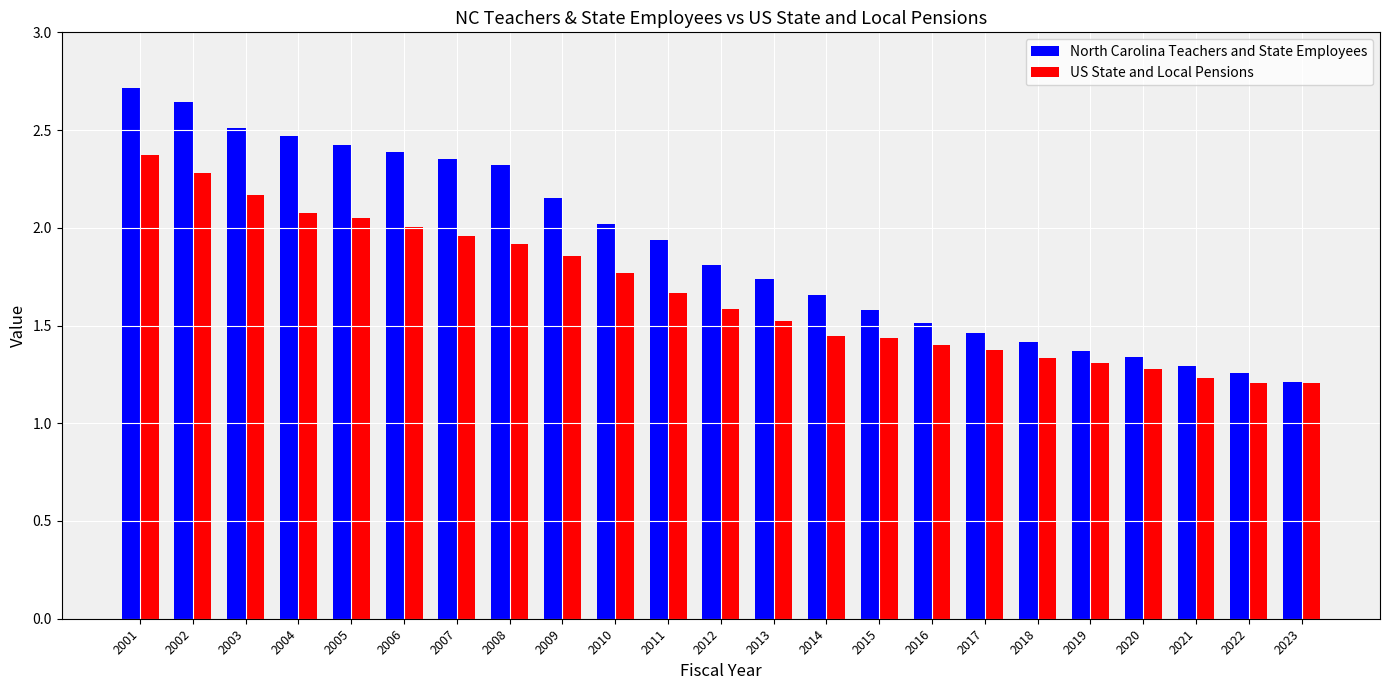

Rank the series by their maximum value, from lowest to highest.

US State and Local Pensions, North Carolina Teachers and State Employees